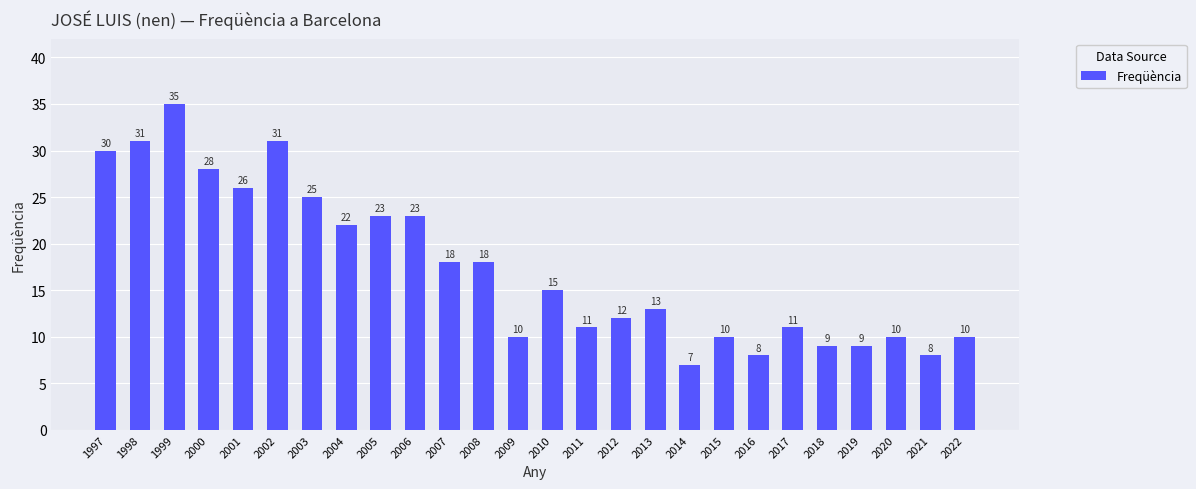

At which category does the chart reach its peak across all series?

1999